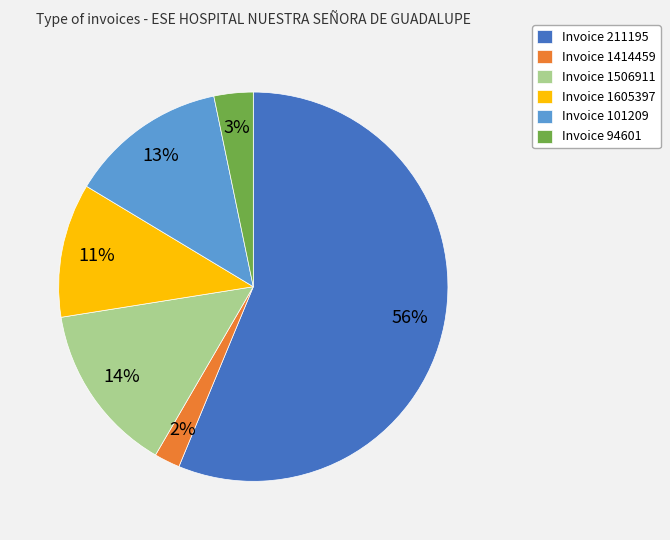

What is the smallest slice in the pie chart?

Invoice 1414459